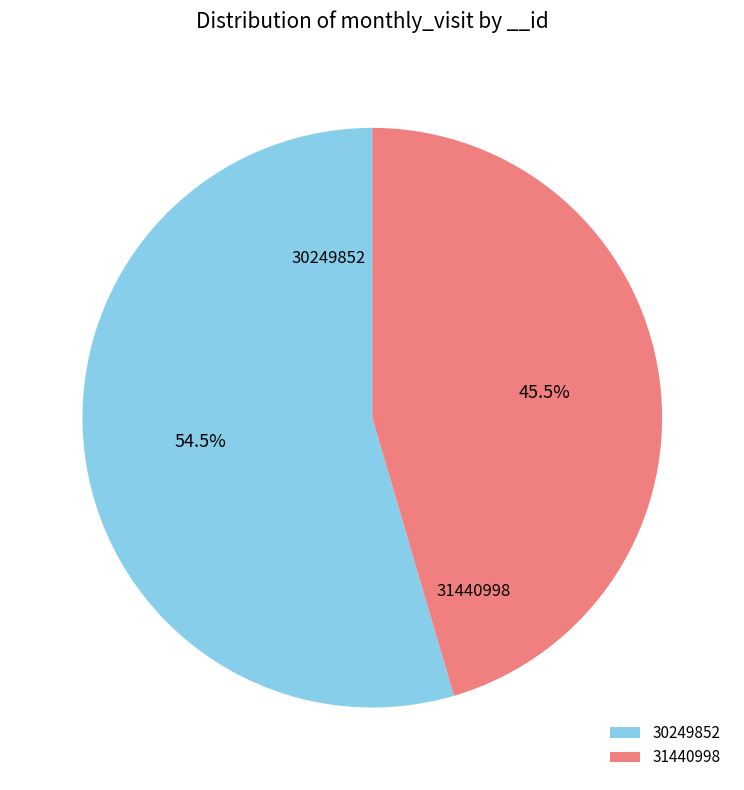

How many segments does this pie chart have?

2